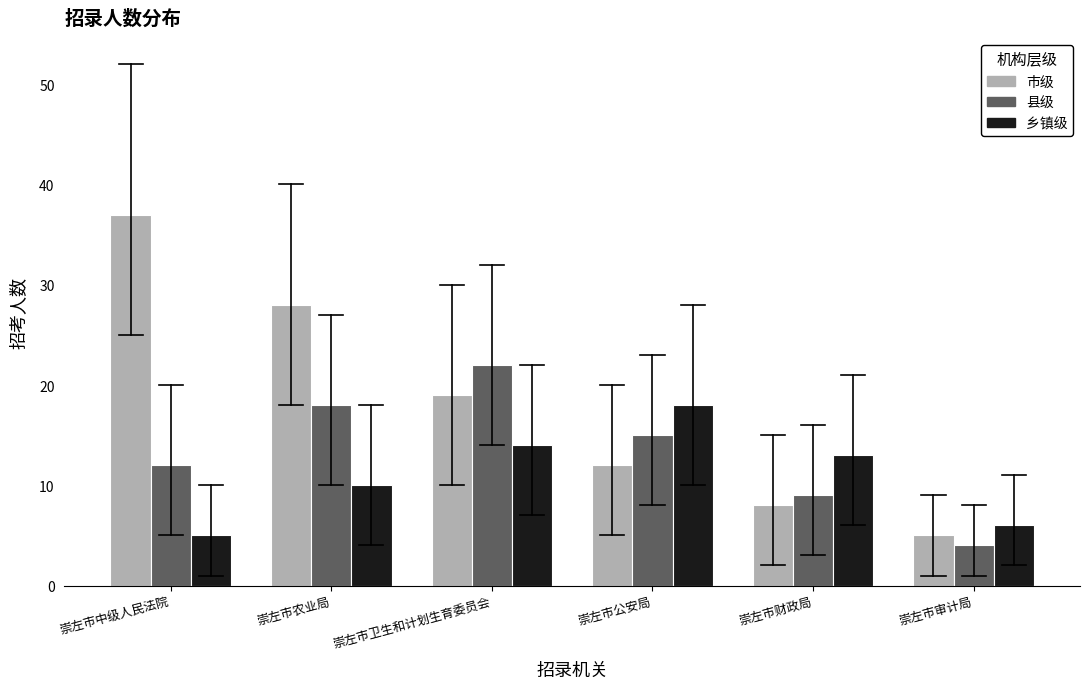

Reading right to left, extract all data points from this chart.

市级: 崇左市审计局=5	崇左市财政局=8	崇左市公安局=12	崇左市卫生和计划生育委员会=19	崇左市农业局=28	崇左市中级人民法院=37
县级: 崇左市审计局=4	崇左市财政局=9	崇左市公安局=15	崇左市卫生和计划生育委员会=22	崇左市农业局=18	崇左市中级人民法院=12
乡镇级: 崇左市审计局=6	崇左市财政局=13	崇左市公安局=18	崇左市卫生和计划生育委员会=14	崇左市农业局=10	崇左市中级人民法院=5